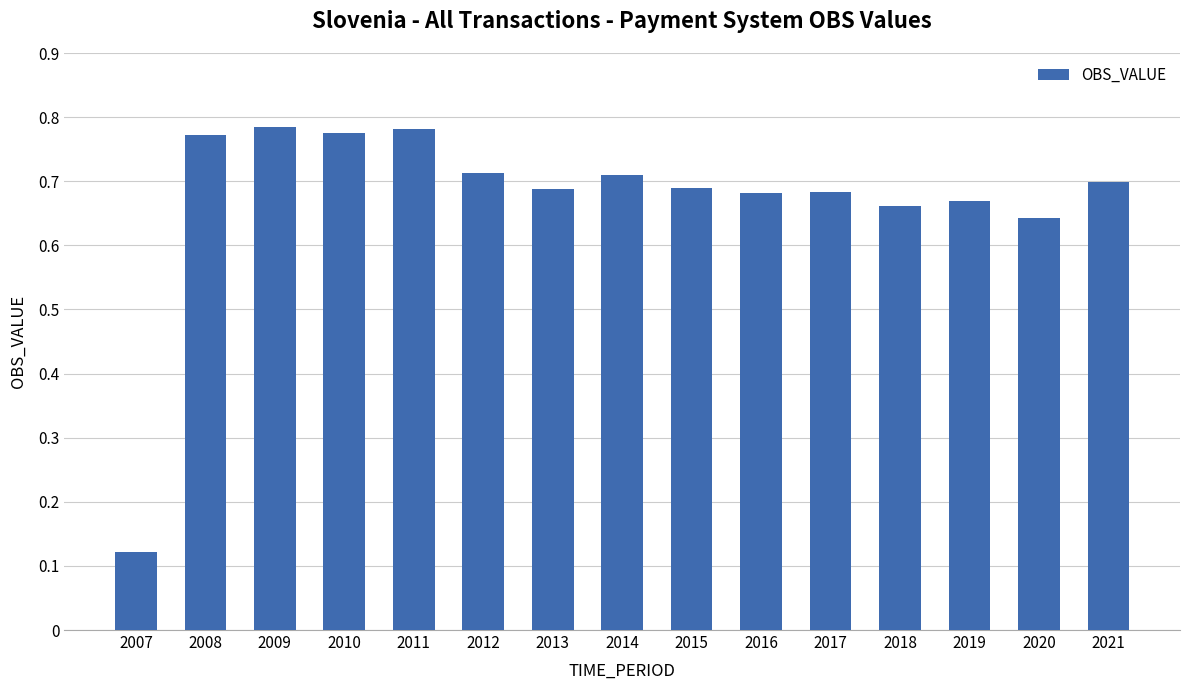

What is the sum of the values at 2015 and 2008?

1.5